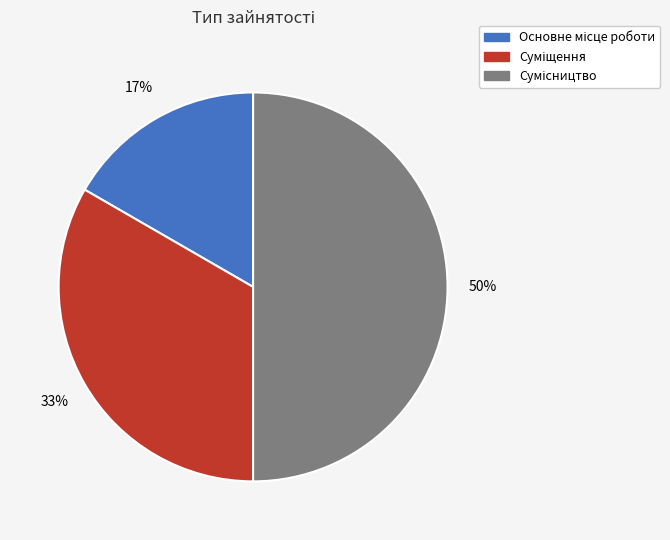

To the nearest percent, what is the average slice percentage?

33%